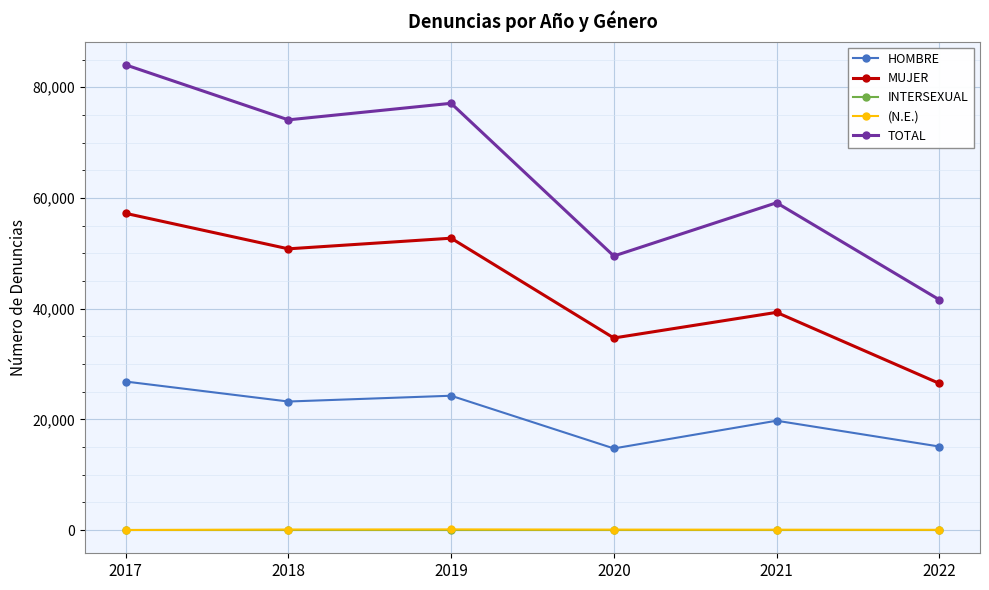

Is this an area chart (filled region under the line)?

No